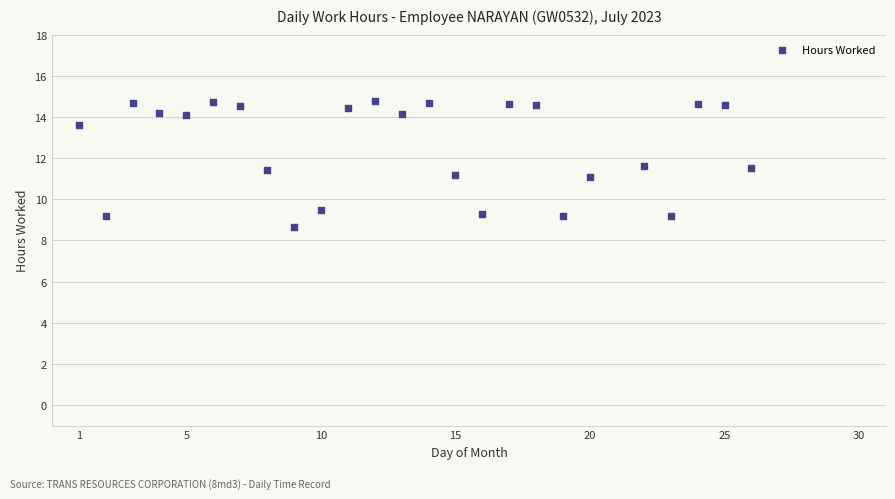

What is the range of X values (max minus min)?

25.0